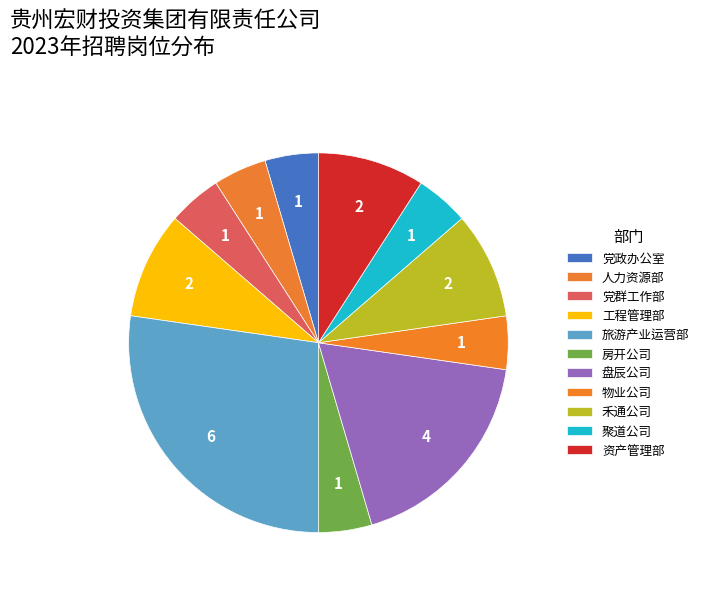

Which category has the smallest portion of the pie?

党政办公室